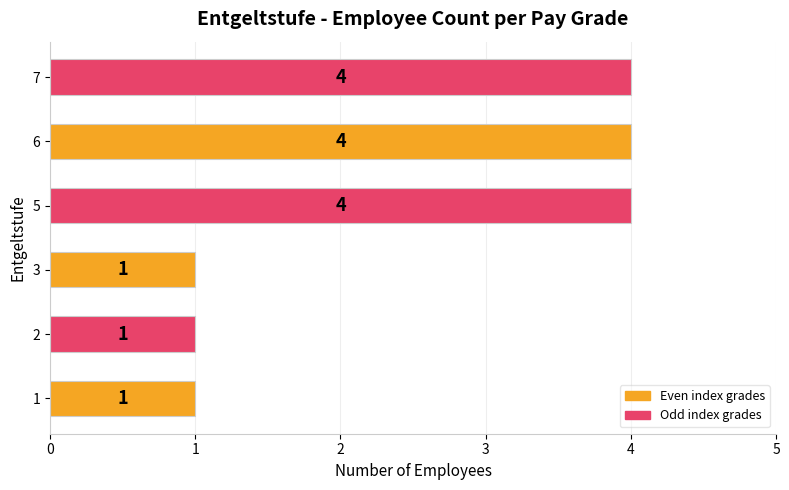

What is the maximum value shown in the chart?

4